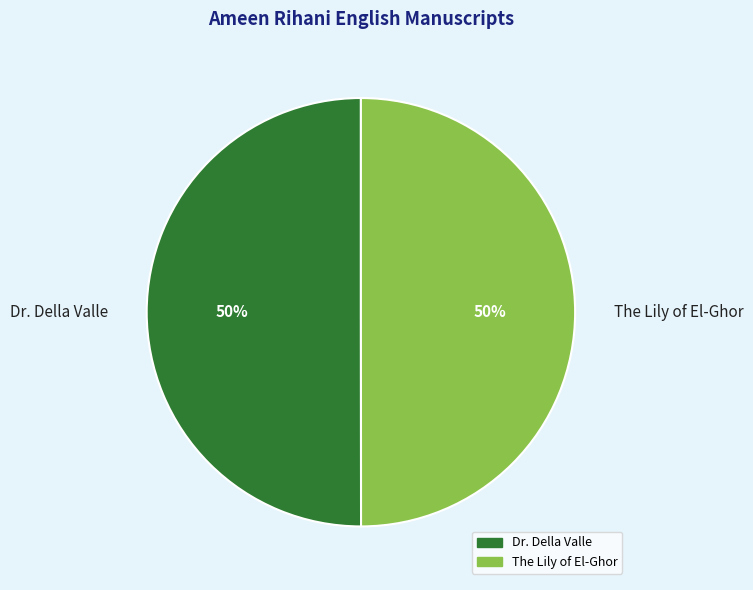

What percentage is the Dr. Della Valle slice, to the nearest percent?

50%